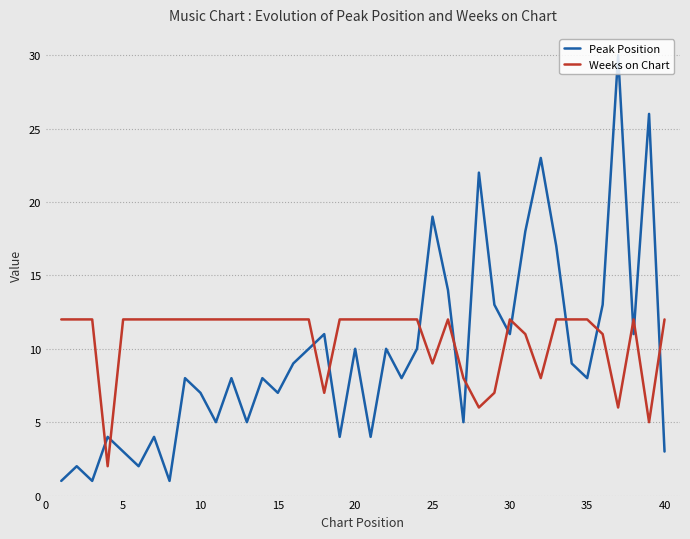

At how many categories does at least one series exceed 1?

40